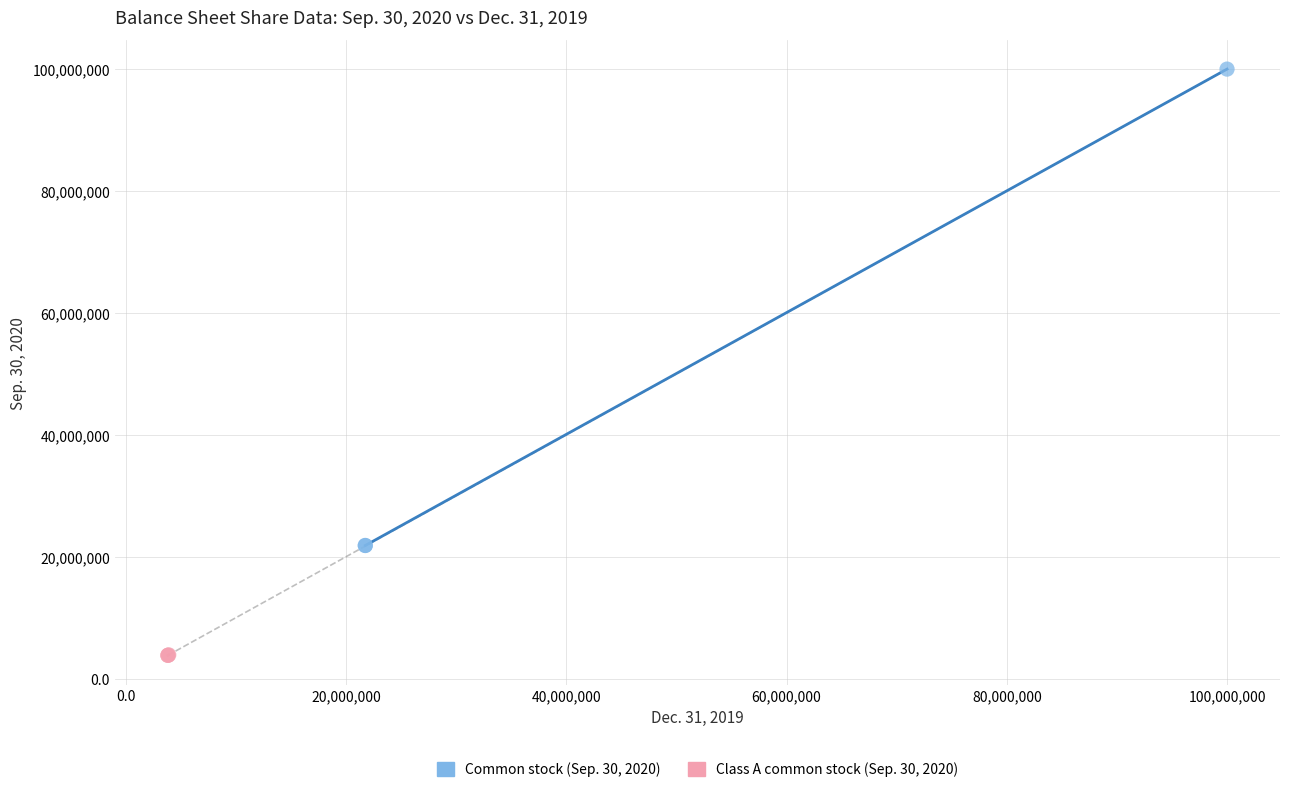

Which series has the widest spread of Y values?

Common stock (Sep. 30, 2020)